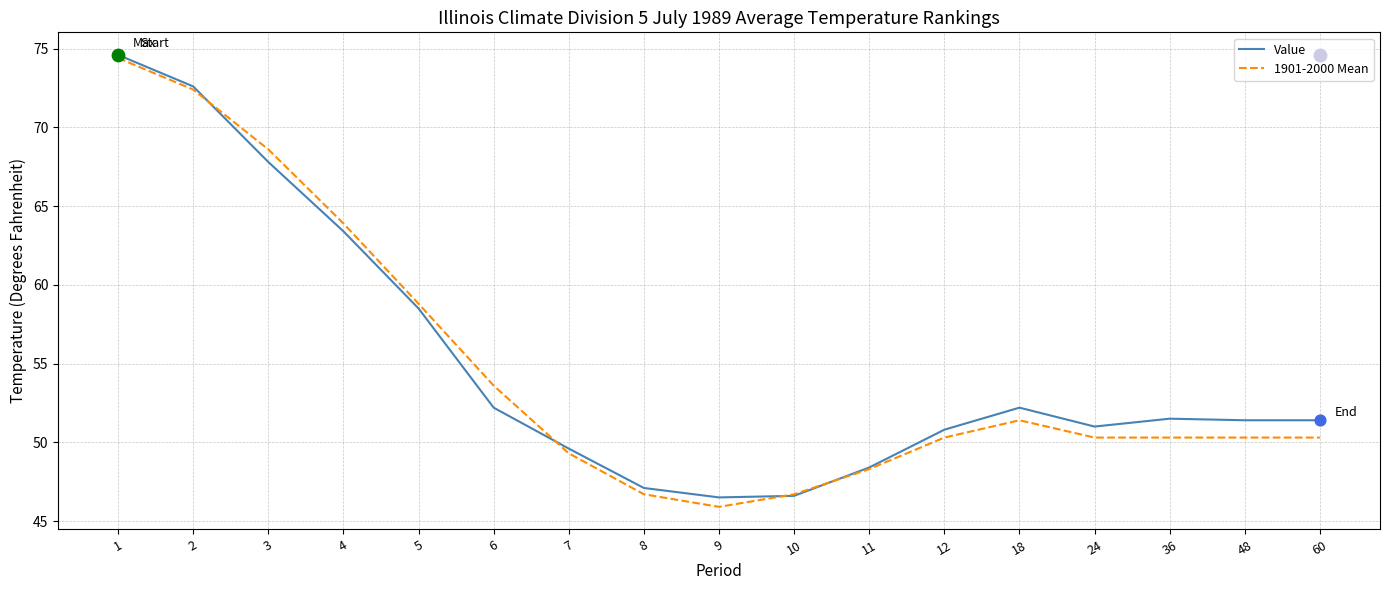

Which series has the largest Y range (max minus min)?

1901-2000 Mean